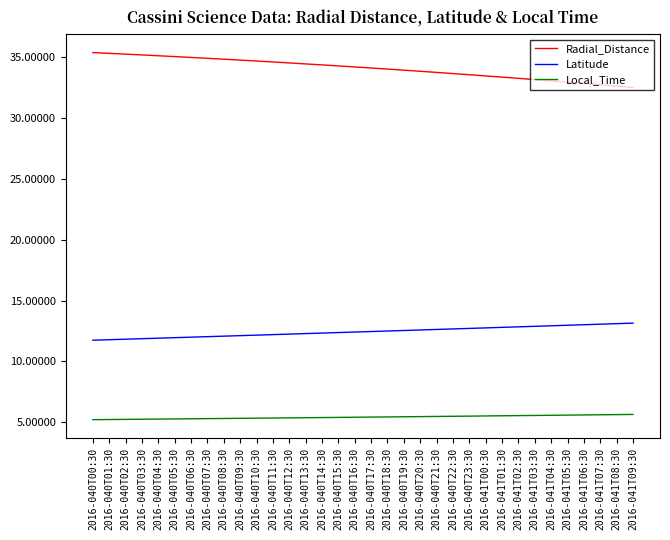

Rank the series by their average value, from lowest to highest.

Local_Time, Latitude, Radial_Distance